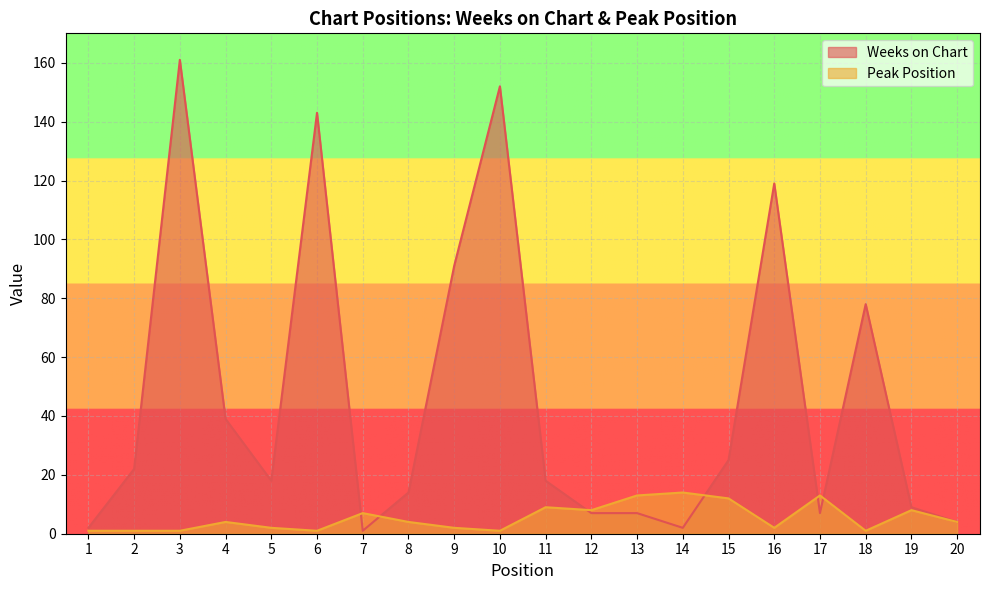

Which label corresponds to the smallest value in the chart?

7